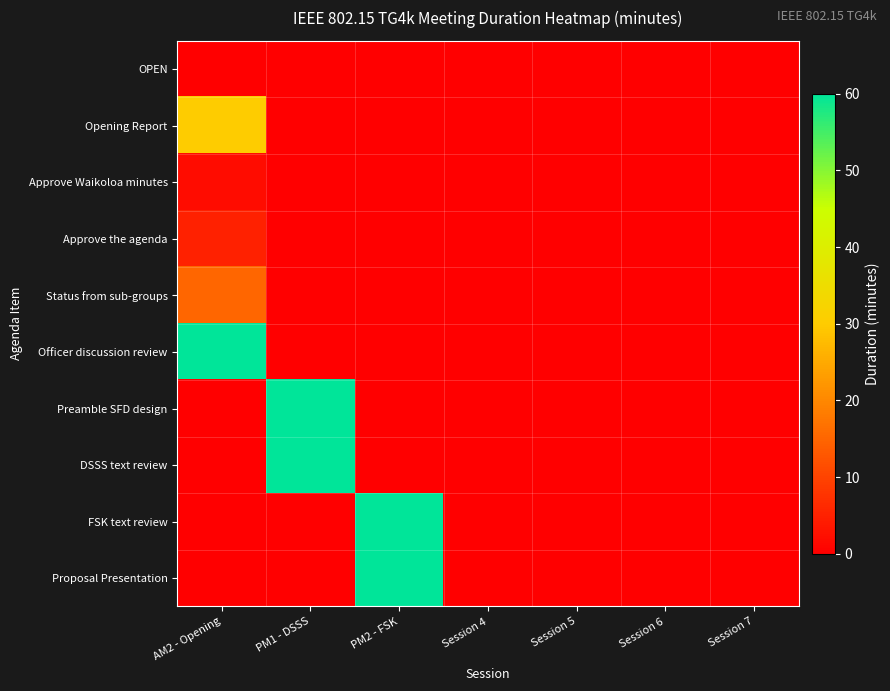

At which category is the sum across all series the highest?

PM1 - DSSS